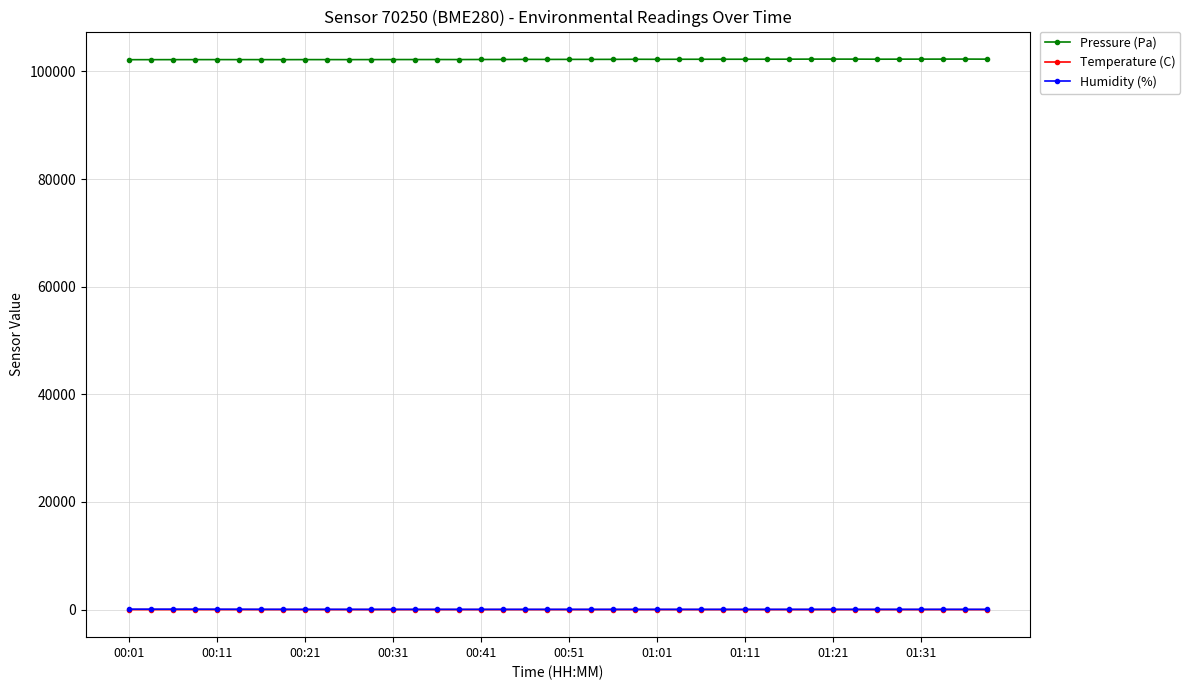

What is the difference between the maximum and minimum values in the Humidity (%) series?

35.2